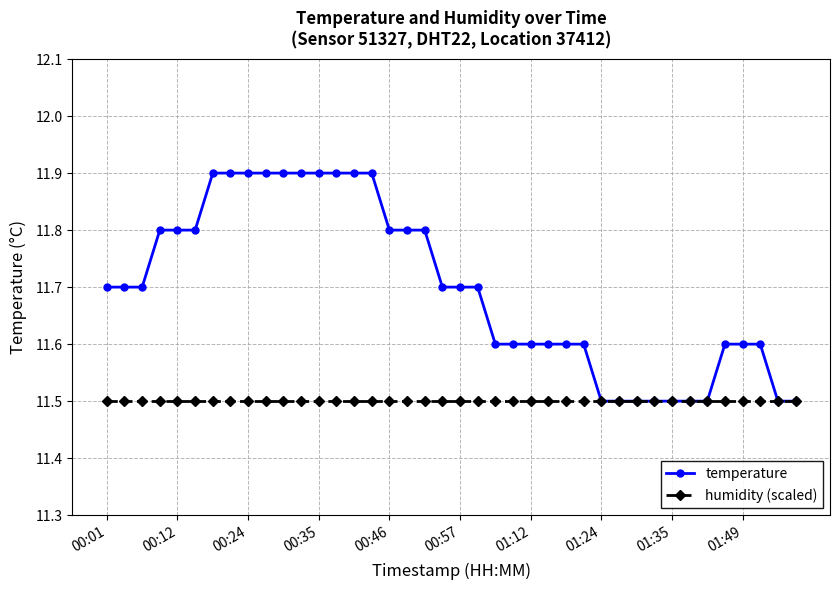

List the series in order of their overall mean, lowest first.

humidity (scaled), temperature